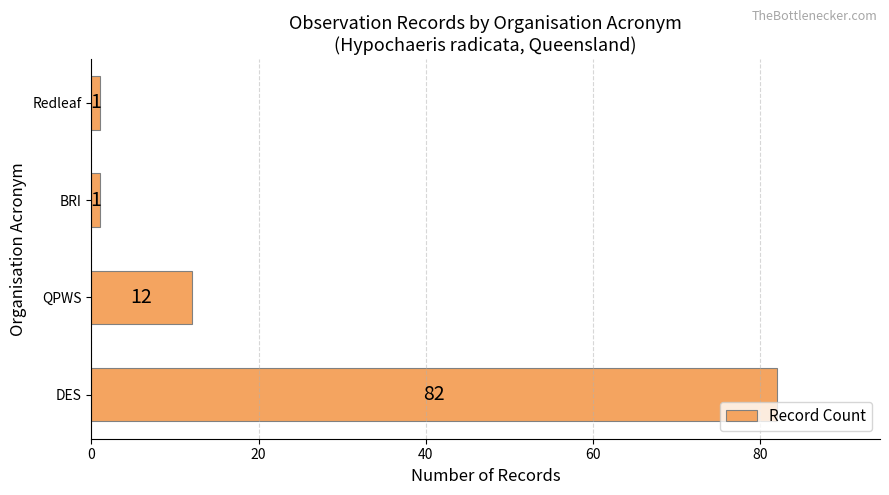

How many values are below 12?

2